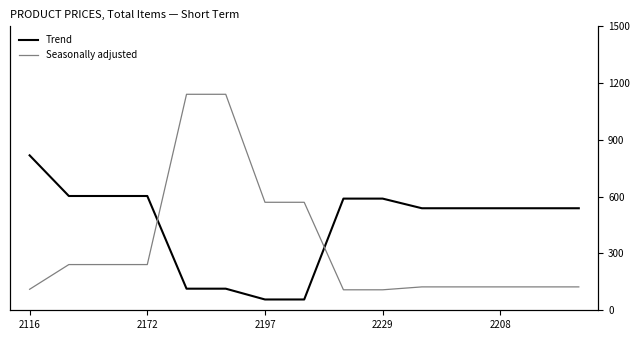

How many categories are shown in the chart?

15